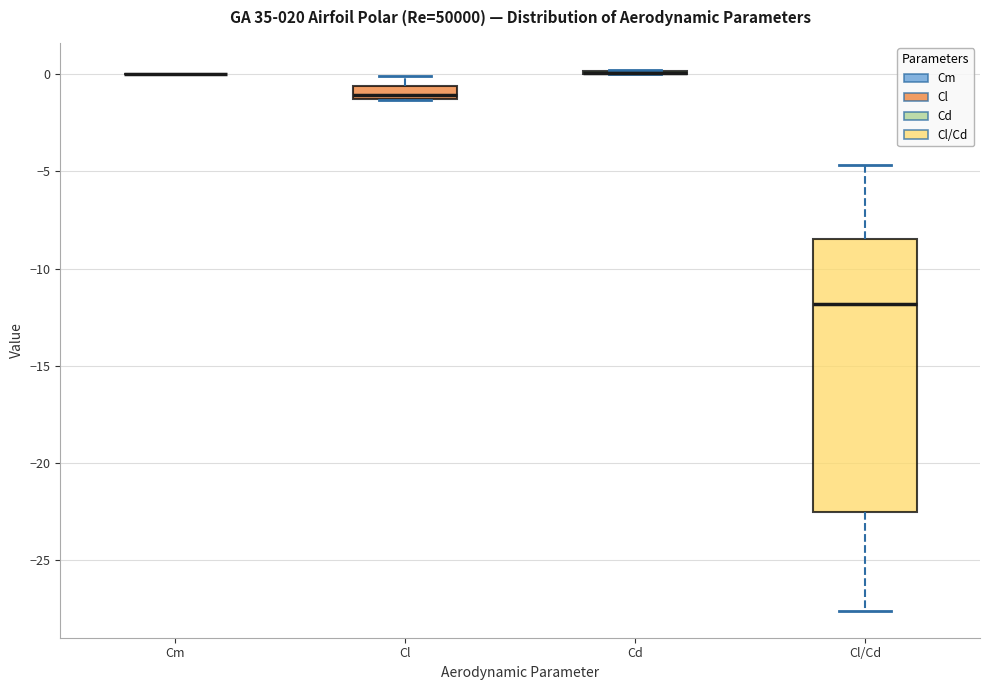

Comparing the boxes themselves (not the whiskers), which one is the tallest?

Cl/Cd